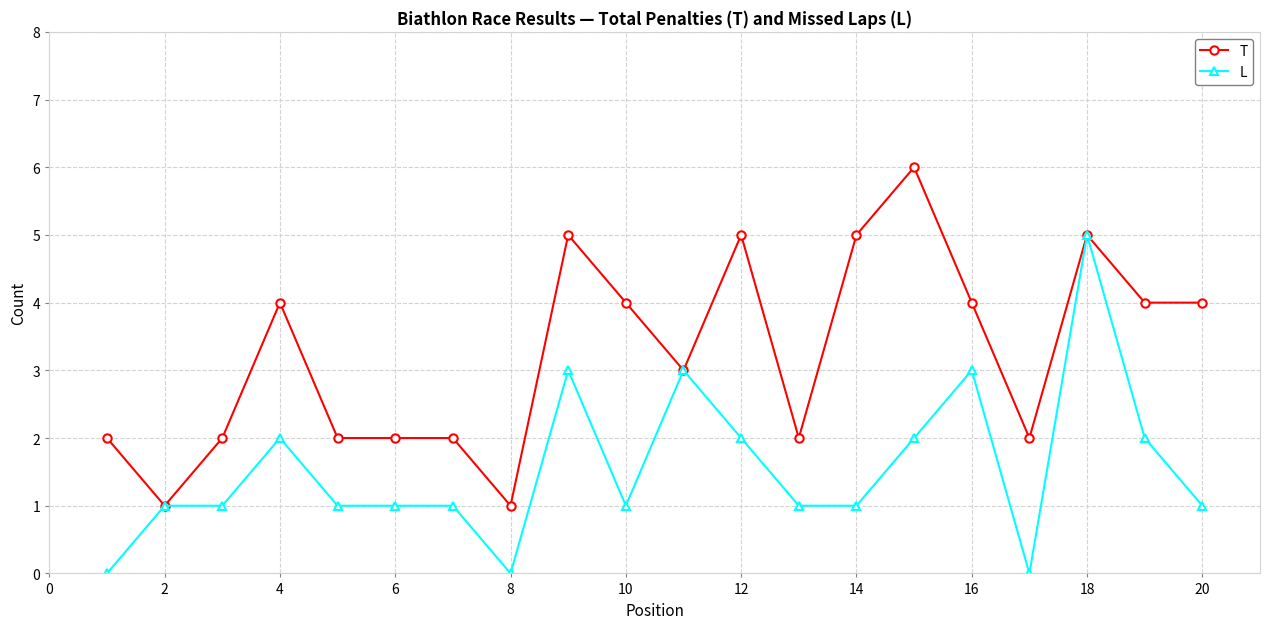

What is the maximum value for L?

5